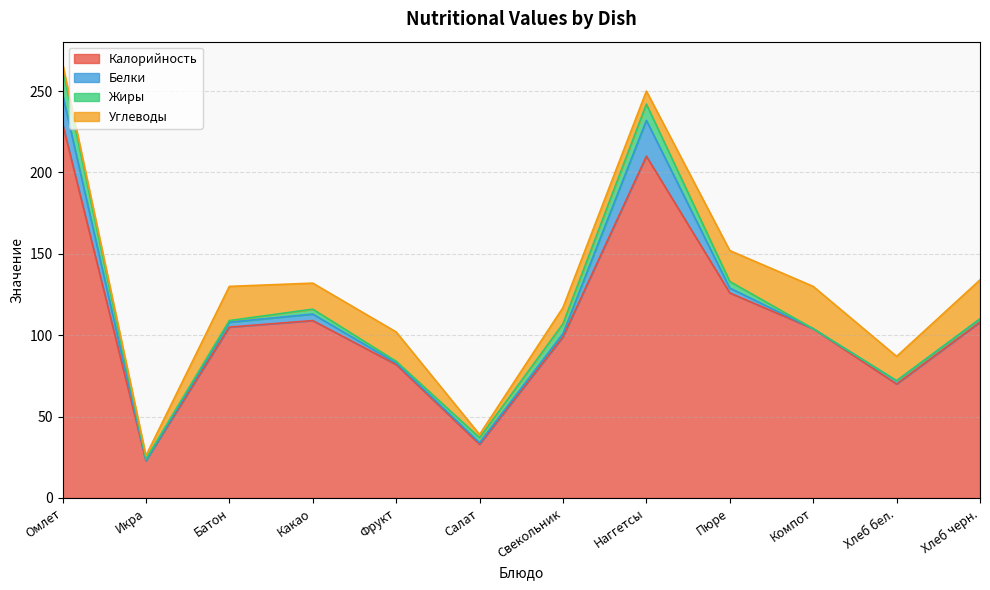

Where is Углеводы nearest to the value 14?

Хлеб бел.